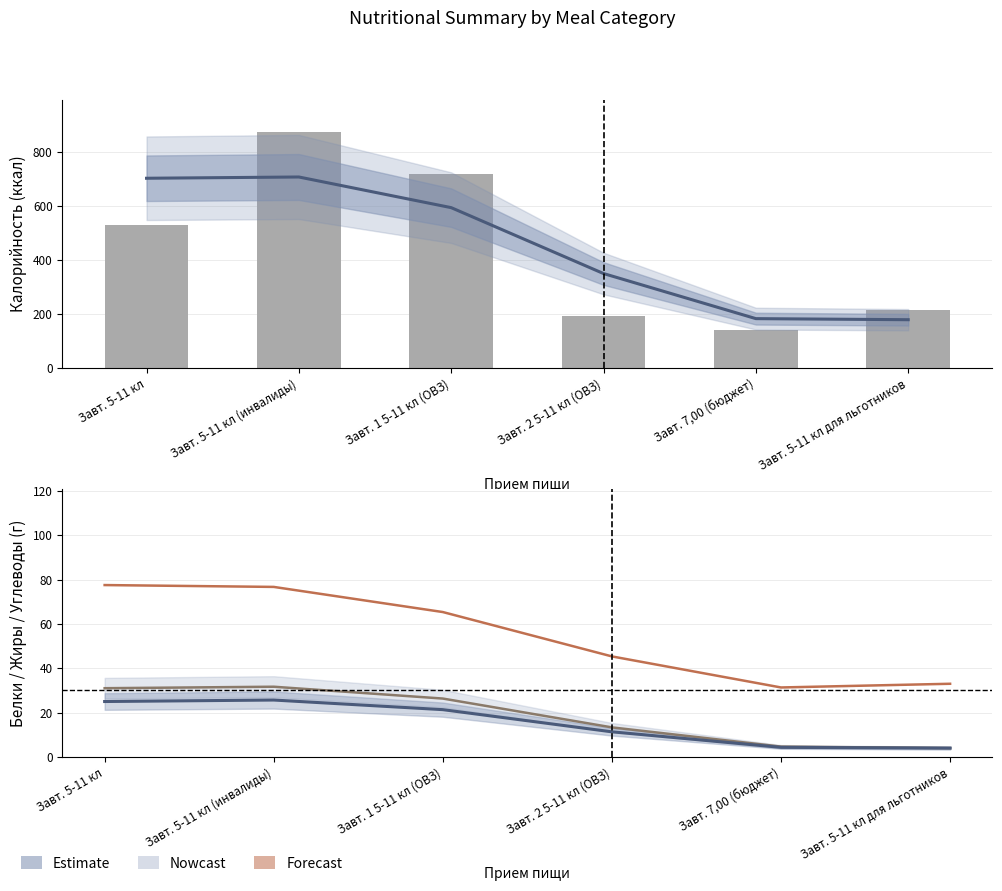

Which series changed the most between Завт. 1 5-11 кл (ОВЗ) and Завт. 5-11 кл для льготников?

Калорийность (estimate)